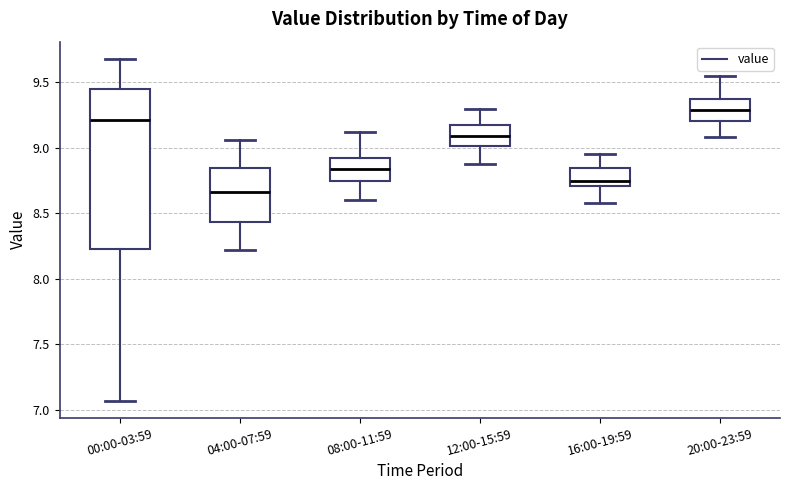

Reading left to right, read every box against the y-axis: the position of its median line, the range the box covers, and the ends of its whiskers. The values are not printed on the chart, so give them approximately, as read against the axis.

00:00-03:59: median 9.20, box 8.25 to 9.45, whiskers 7.05 to 9.70
04:00-07:59: median 8.65, box 8.45 to 8.85, whiskers 8.20 to 9.05
08:00-11:59: median 8.85, box 8.75 to 8.95, whiskers 8.60 to 9.10
12:00-15:59: median 9.10, box 9.00 to 9.15, whiskers 8.90 to 9.30
16:00-19:59: median 8.75, box 8.70 to 8.85, whiskers 8.60 to 8.95
20:00-23:59: median 9.30, box 9.20 to 9.35, whiskers 9.10 to 9.55